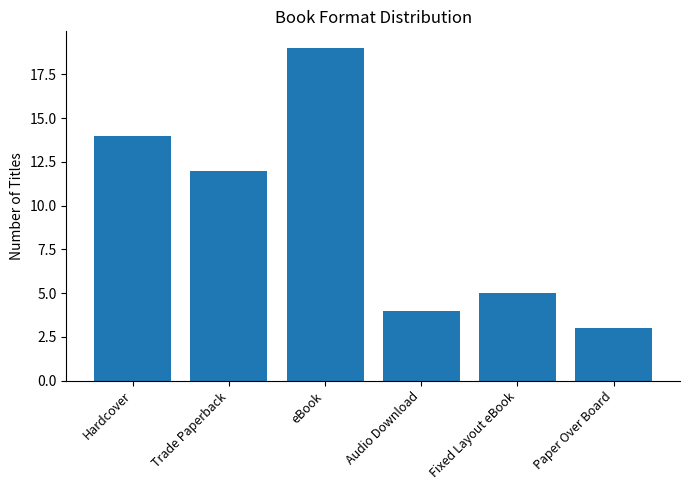

What is the sum of all values?

57